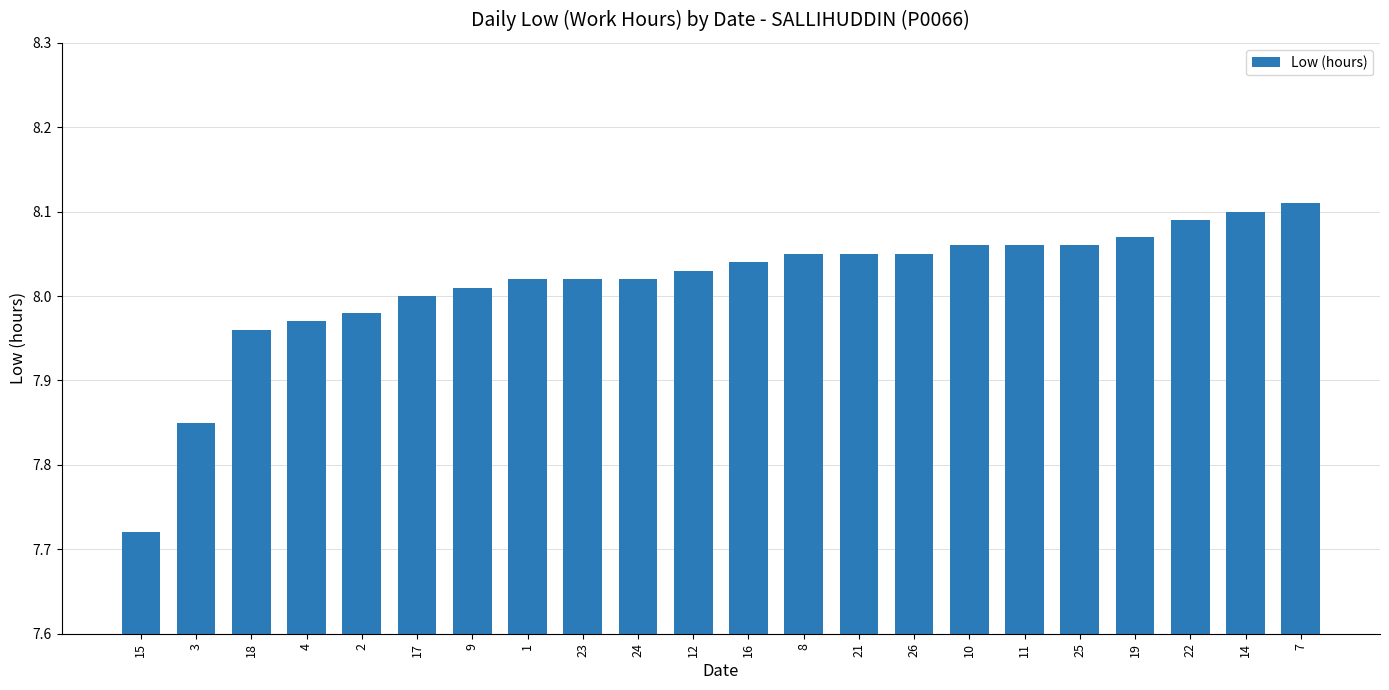

What is the label of the 18th bar from the right?

2